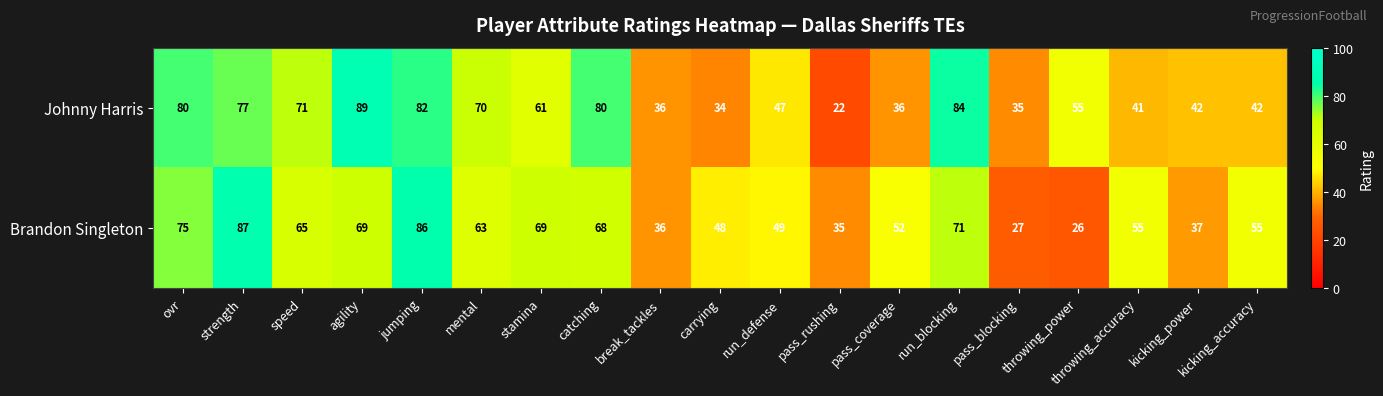

What value does the Brandon Singleton series have at run_blocking, to the nearest 5?

70